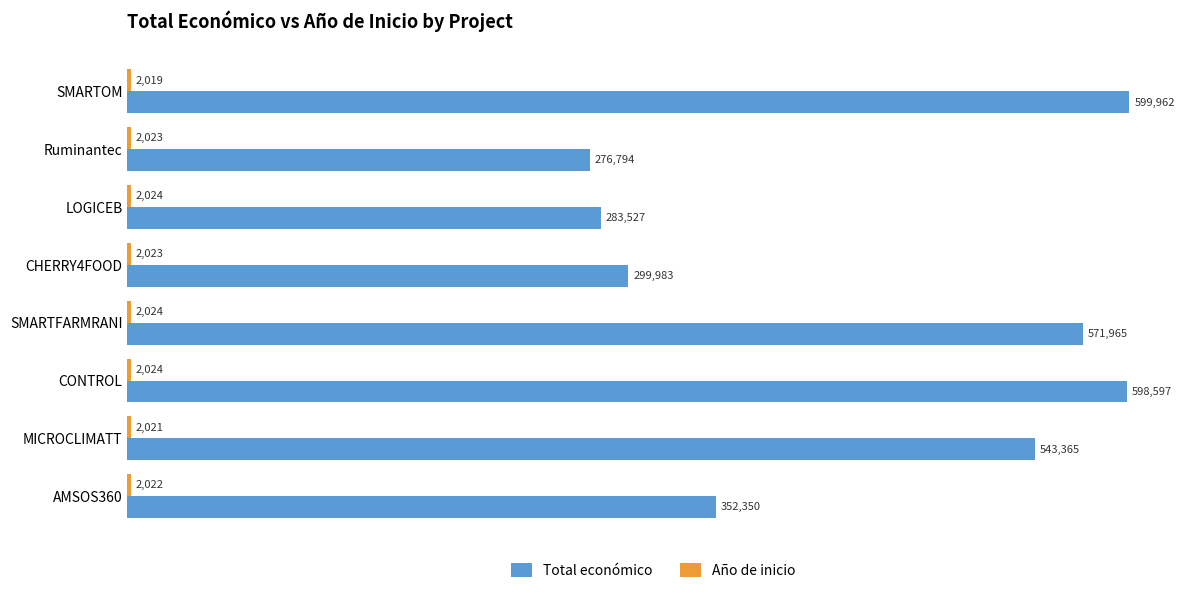

At which category is the sum across all series the highest?

SMARTOM